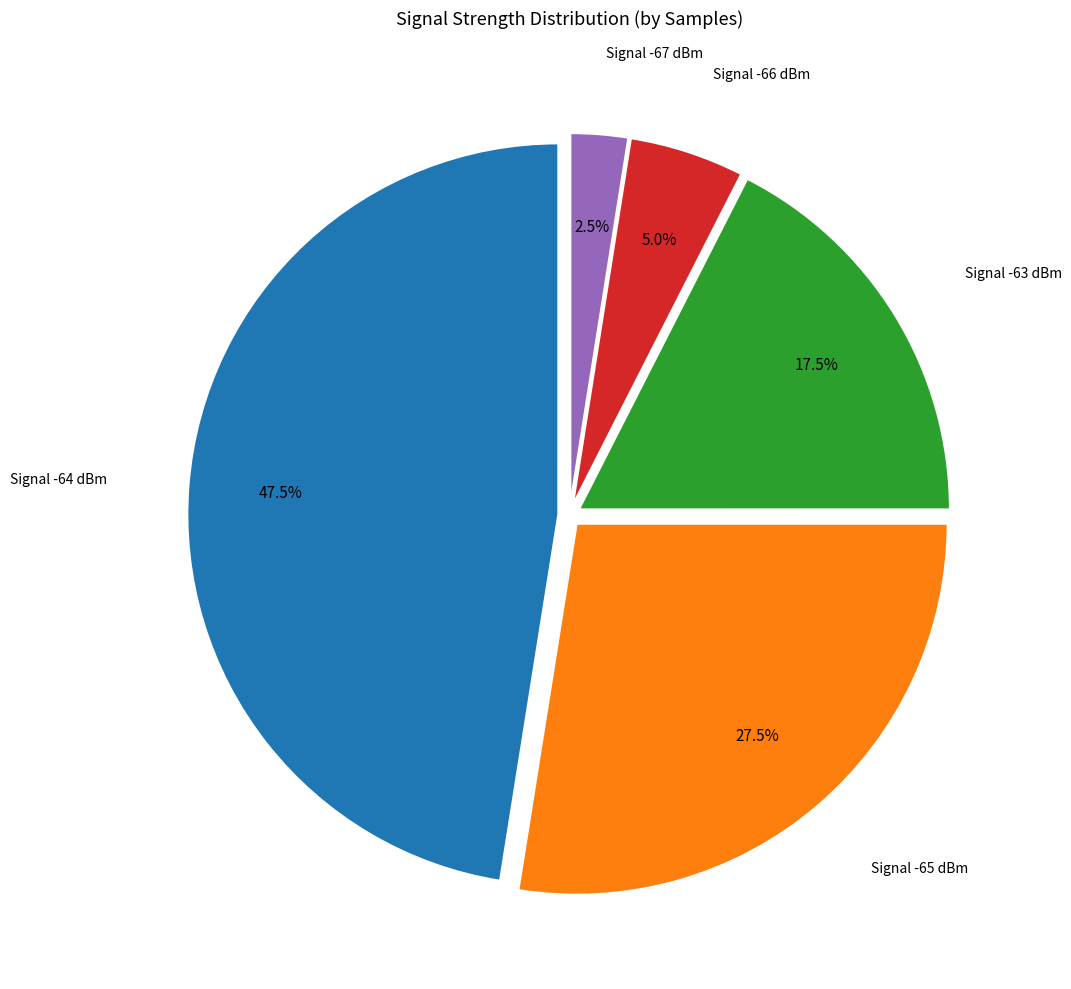

Does any single category account for the majority?

No